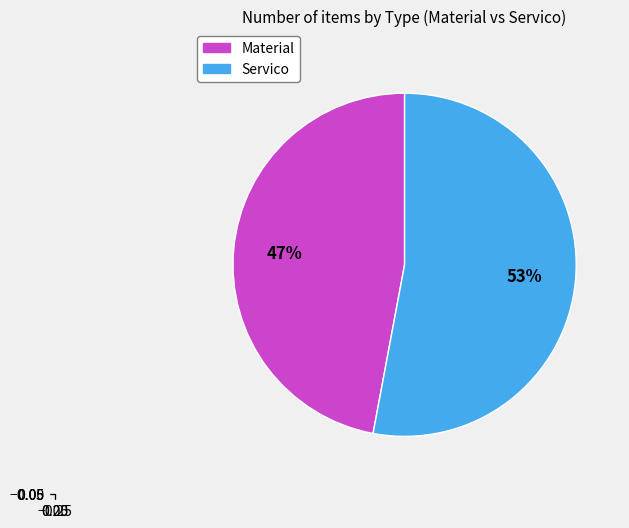

Is there a majority slice in this chart?

Yes